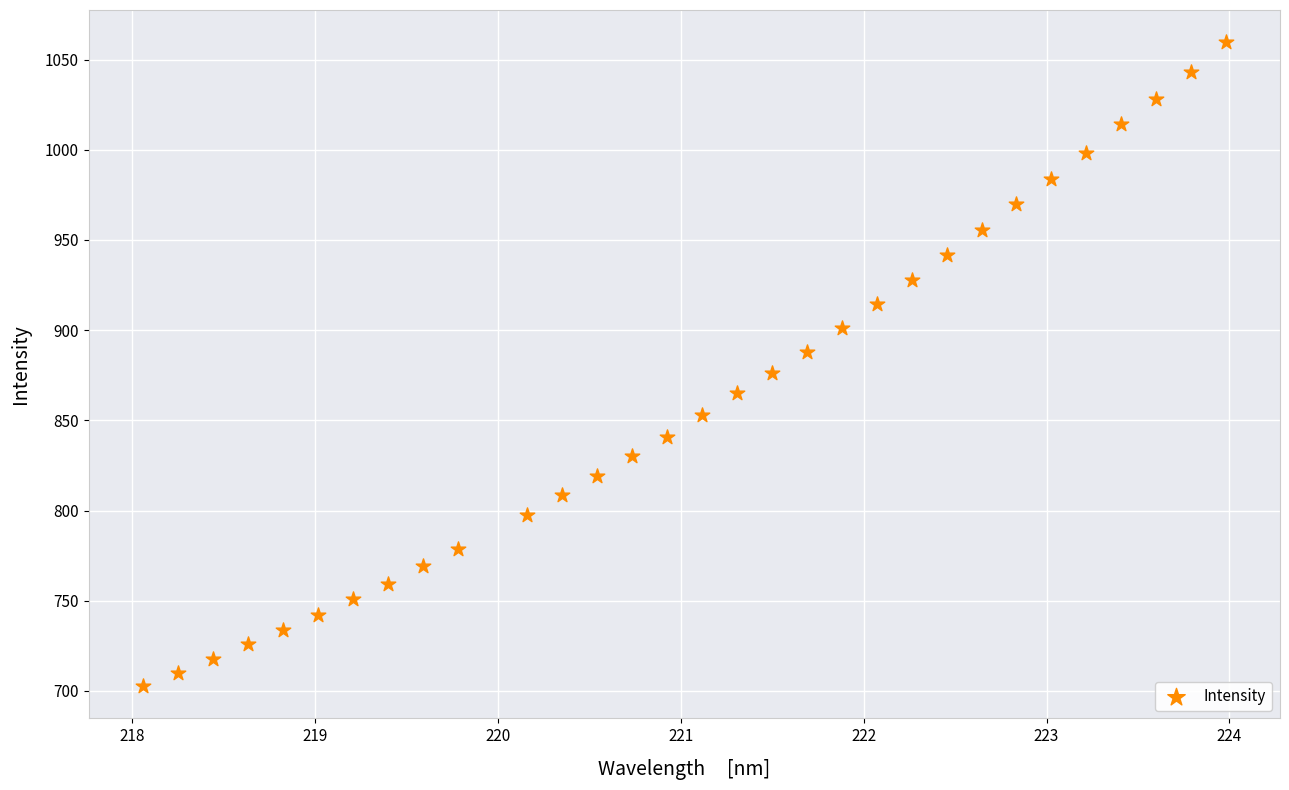

What is the range of X values (max minus min)?

5.9